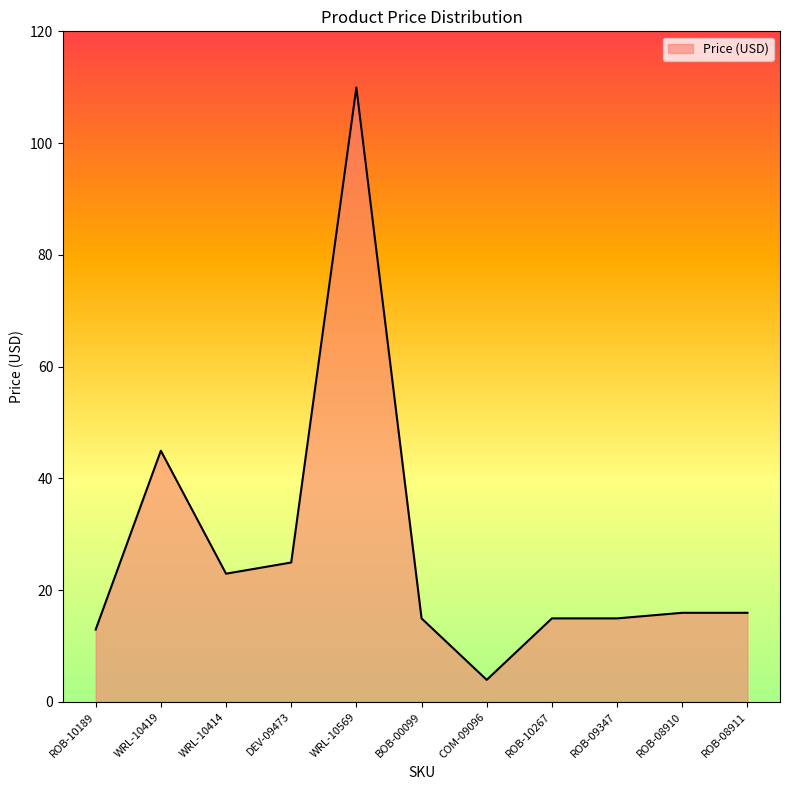

What is the ratio of the value at WRL-10414 to the value at ROB-10189?

1.8